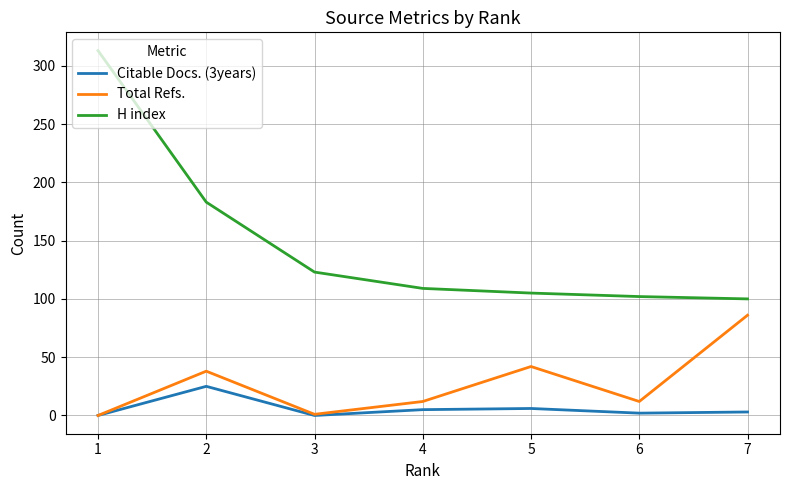

Which series has the largest total across all categories?

H index